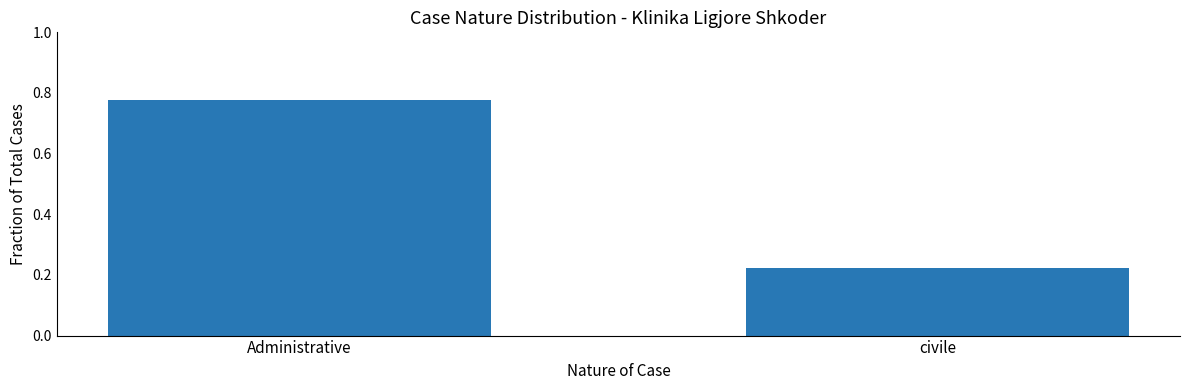

How many values are between 0 and 1?

2